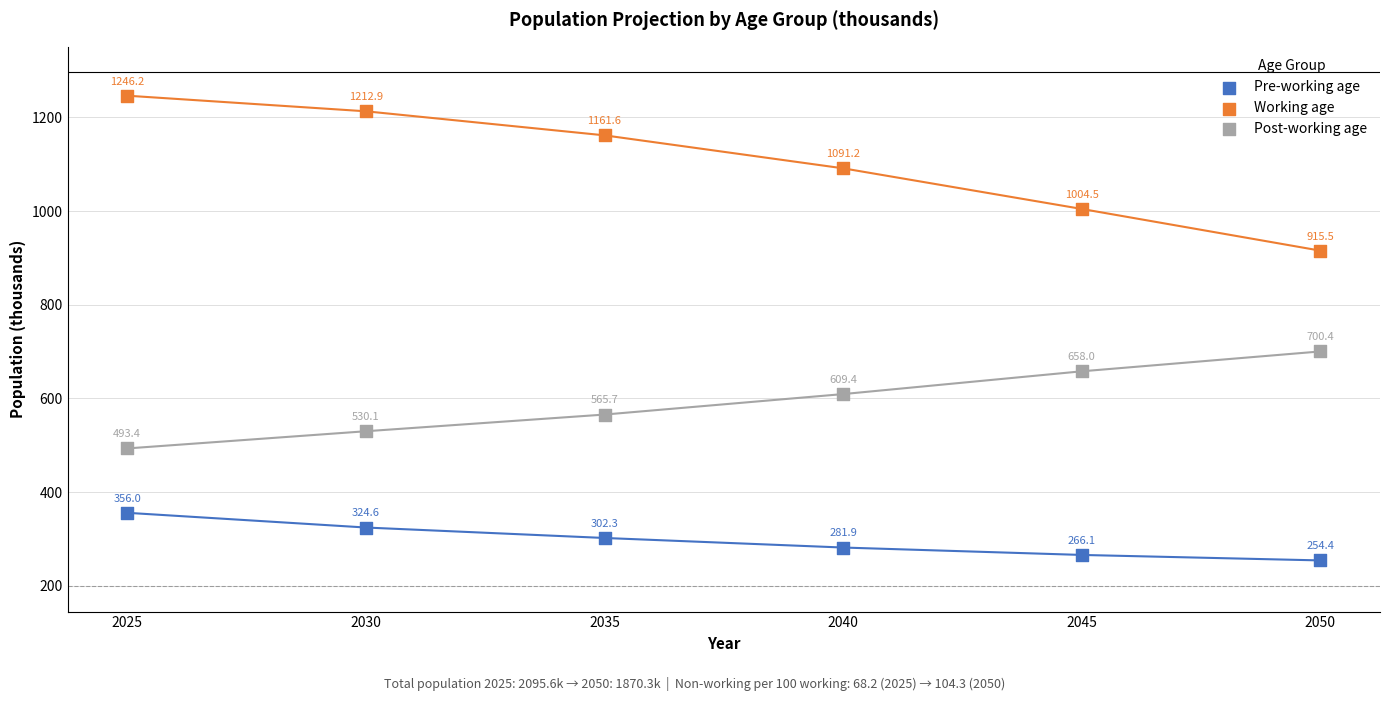

Which series reaches the minimum Y coordinate?

Pre-working age